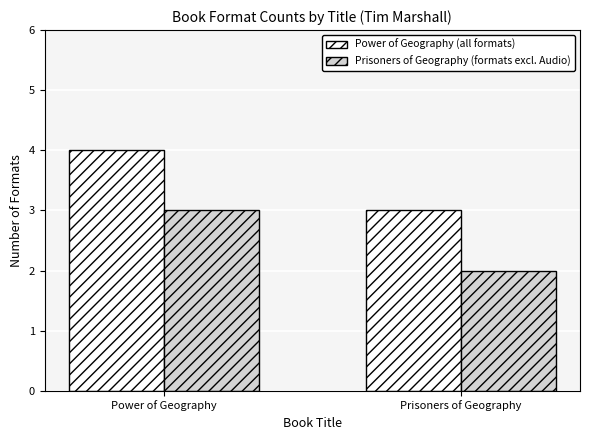

List the series in order of their overall mean, highest first.

Power of Geography (all formats), Prisoners of Geography (formats excl. Audio)